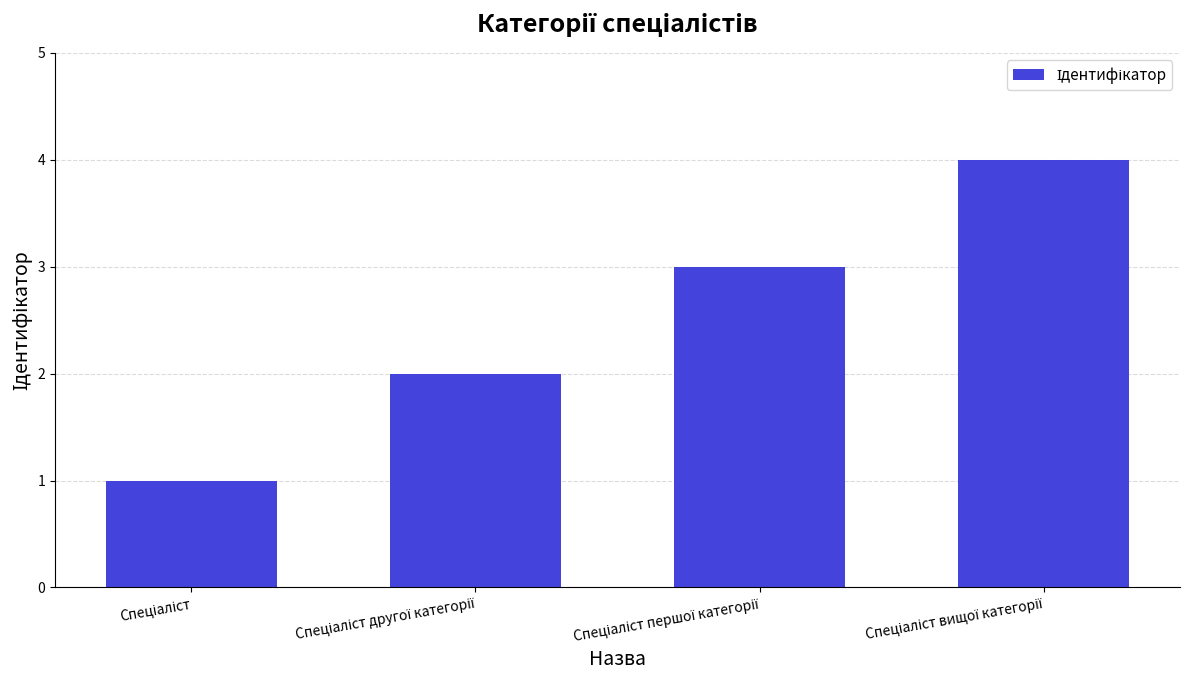

What is the sum of all values?

10